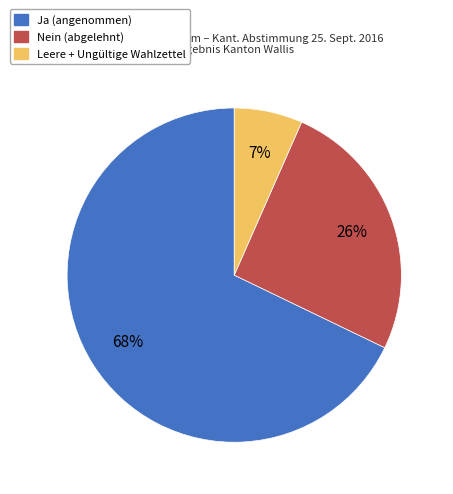

Does Ja represent more than half of the total?

Yes